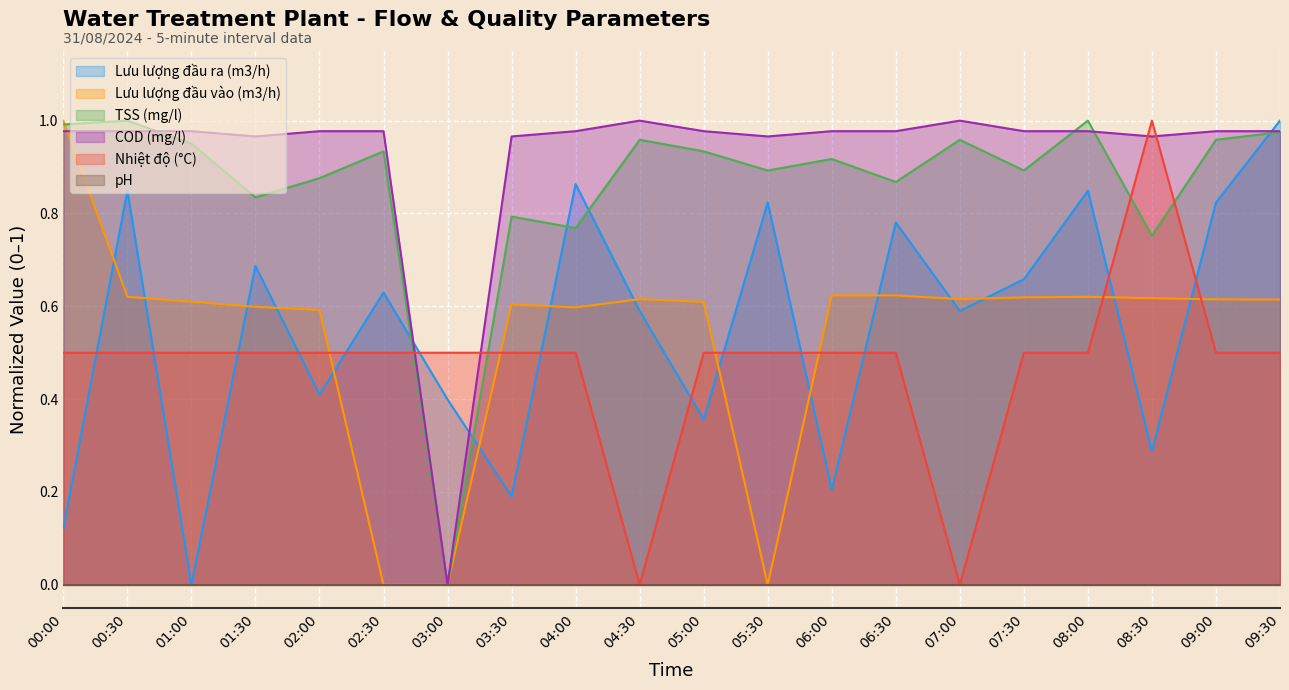

Is it true that COD (mg/l) equals 1.6 at 00:30?

False